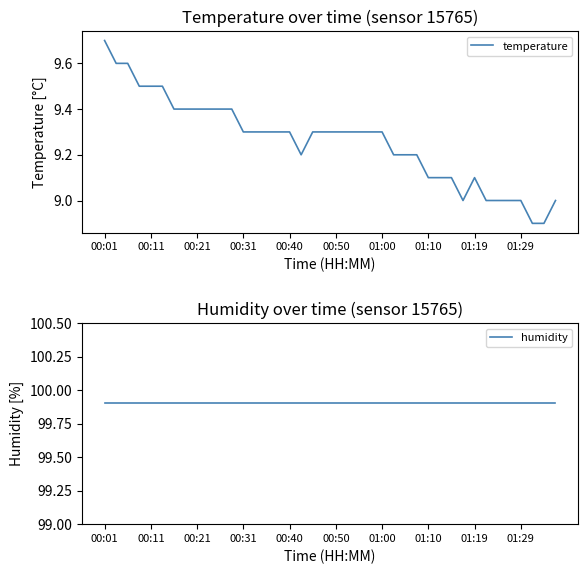

List the series in order of their peak value, lowest first.

temperature, humidity